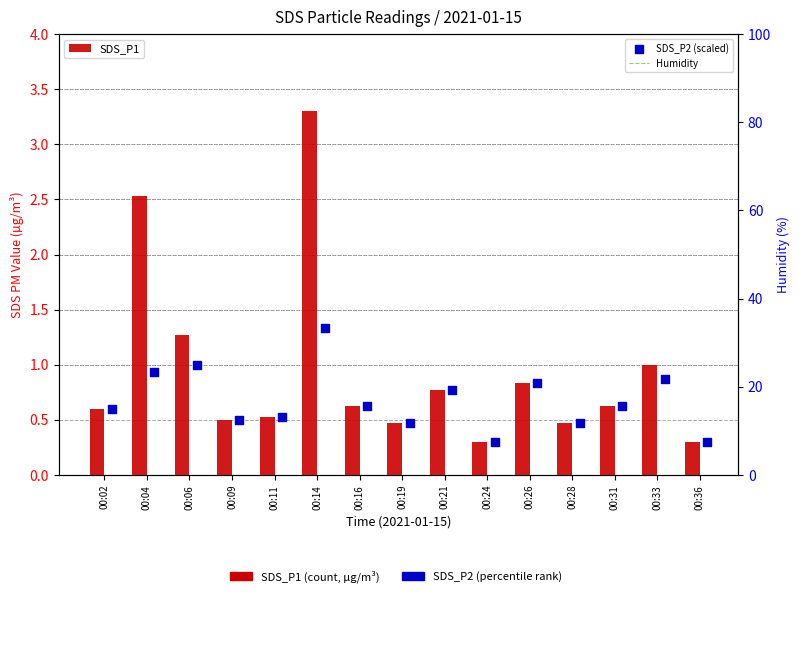

Which series contains the lowest Y value?

SDS_P1